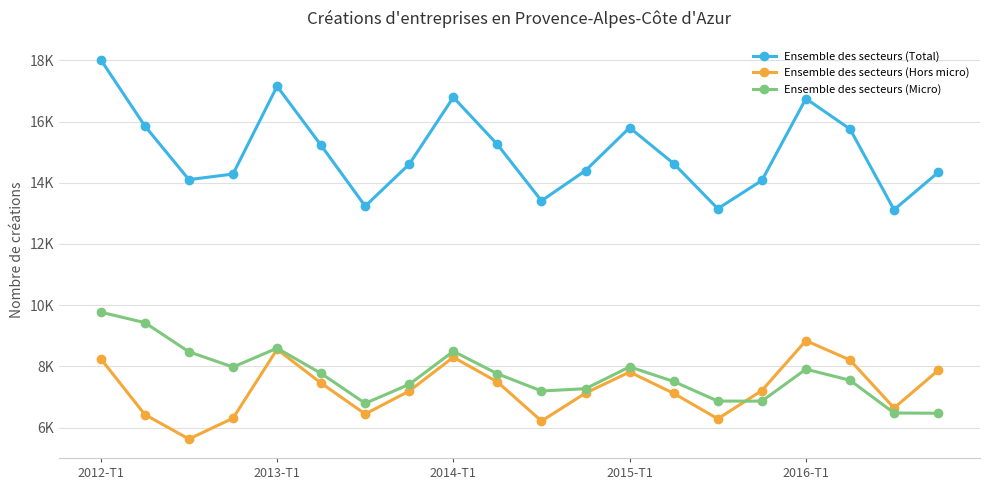

What are all the series names shown in the legend?

Ensemble des secteurs (Total), Ensemble des secteurs (Hors micro), Ensemble des secteurs (Micro)